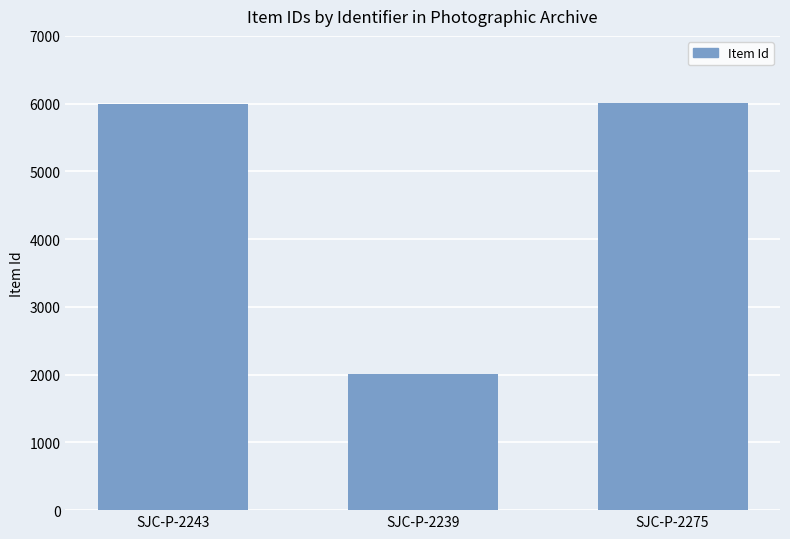

At which label is the value closest to 4013?

SJC-P-2243